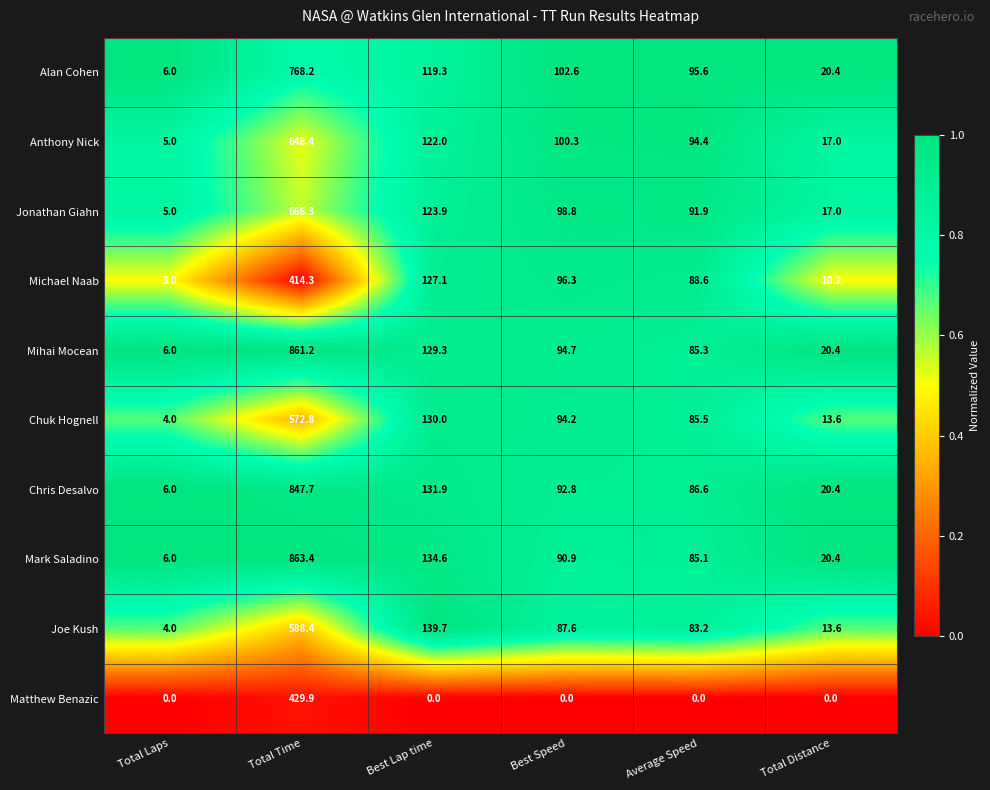

What is the total value across all series at Average Speed?

796.2